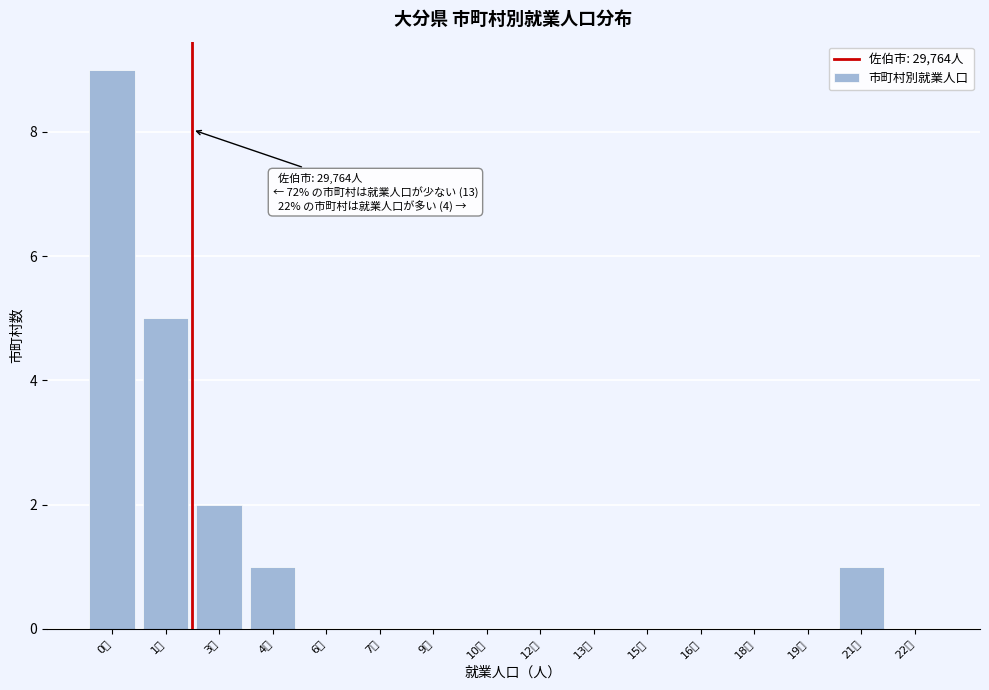

Reading left to right, list all the values displayed in this chart.

0万=9	1万=5	3万=2	4万=1	6万=0	7万=0	9万=0	10万=0	12万=0	13万=0	15万=0	16万=0	18万=0	19万=0	21万=1	22万=0